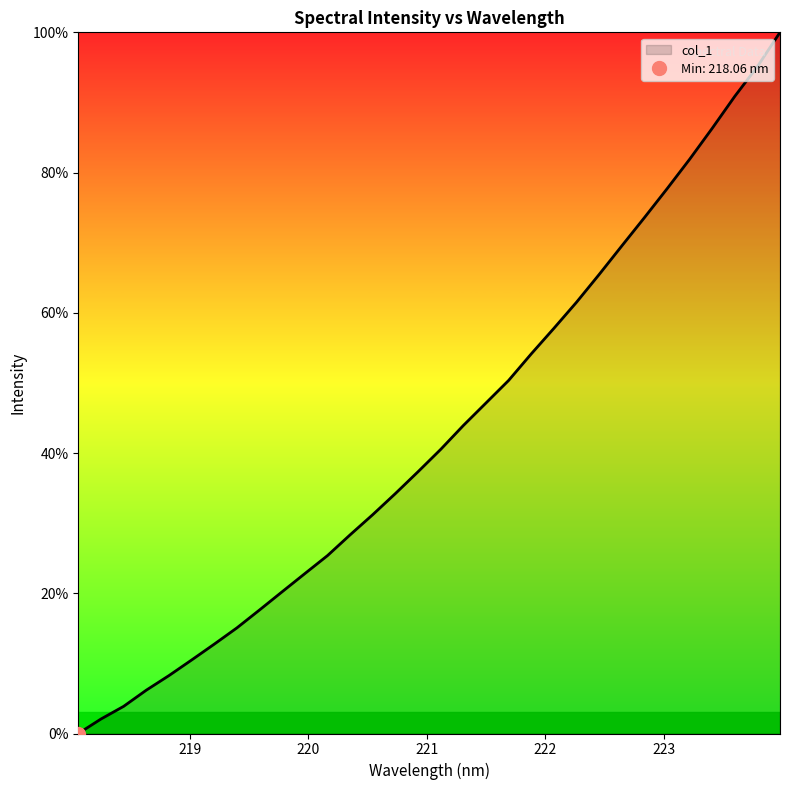

The value at 223.5987 is 90.9. True or false?

True